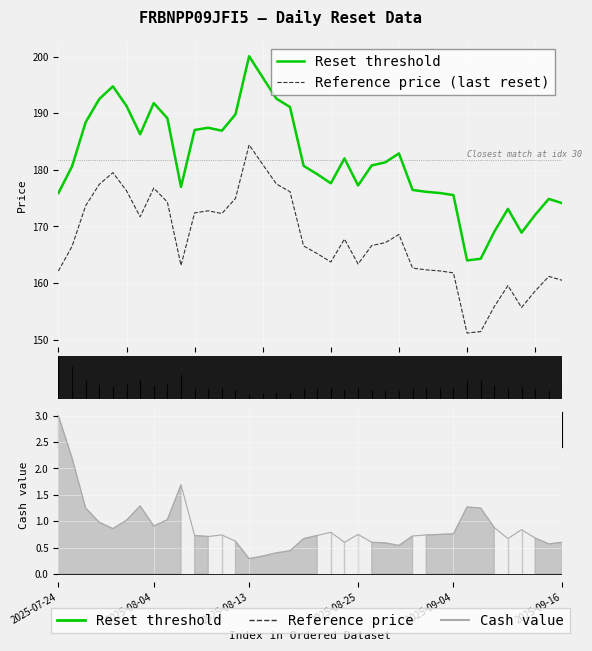

What is the minimum value shown in the chart?

0.3